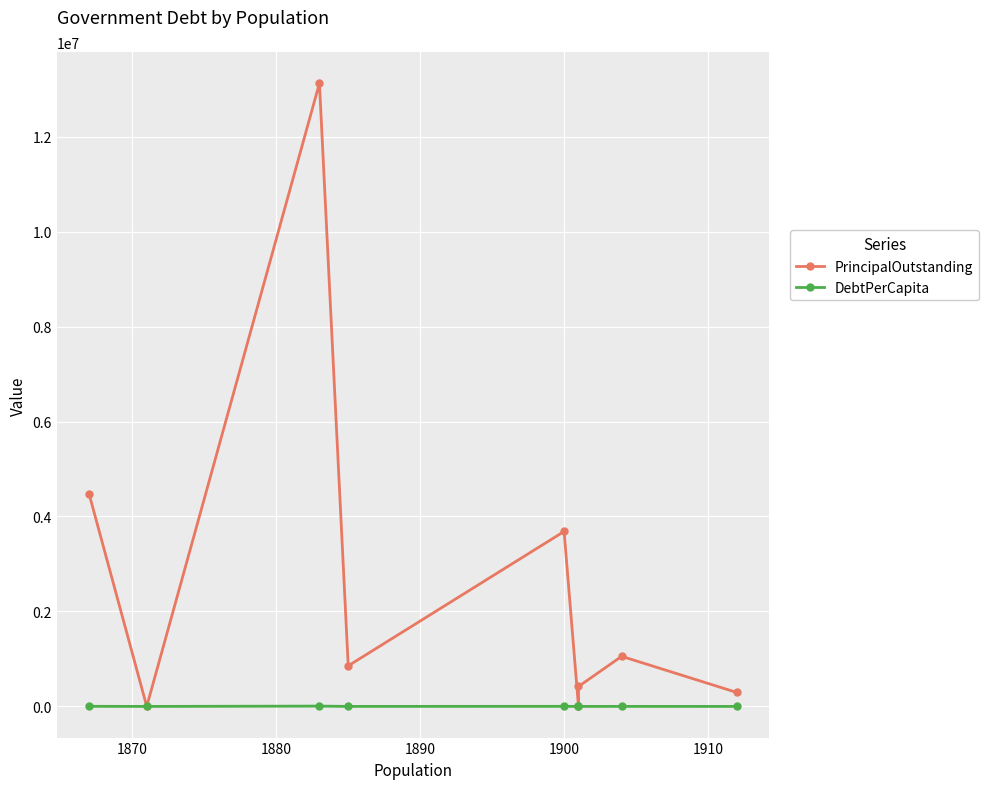

Which series has the largest range (max minus min)?

PrincipalOutstanding